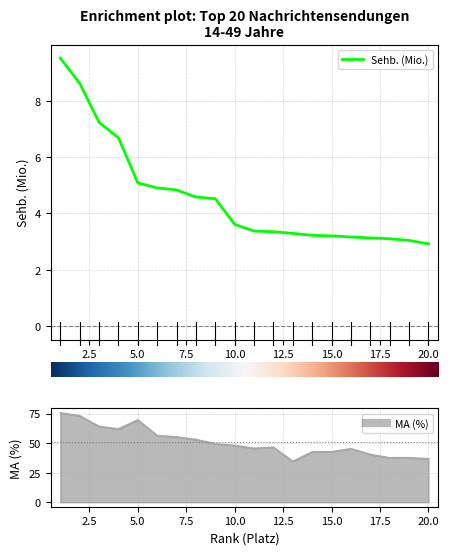

What is the average value of the Sehb. (Mio.) series?

4.6